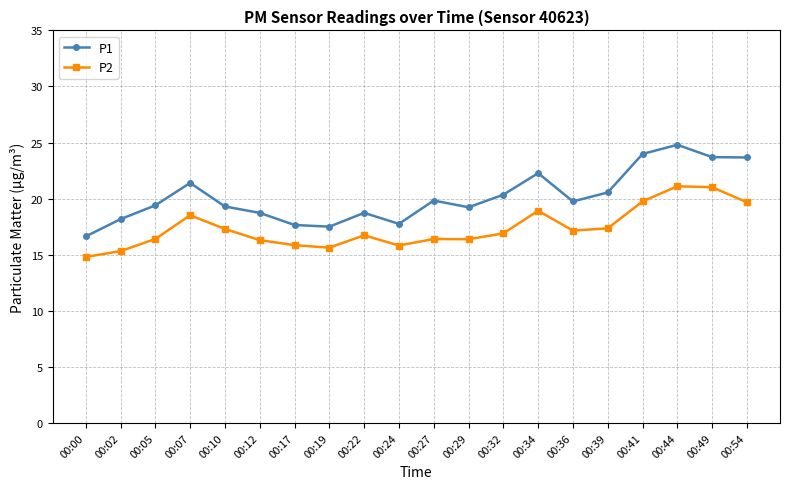

At 00:07, list the series in order from smallest to largest.

P2, P1